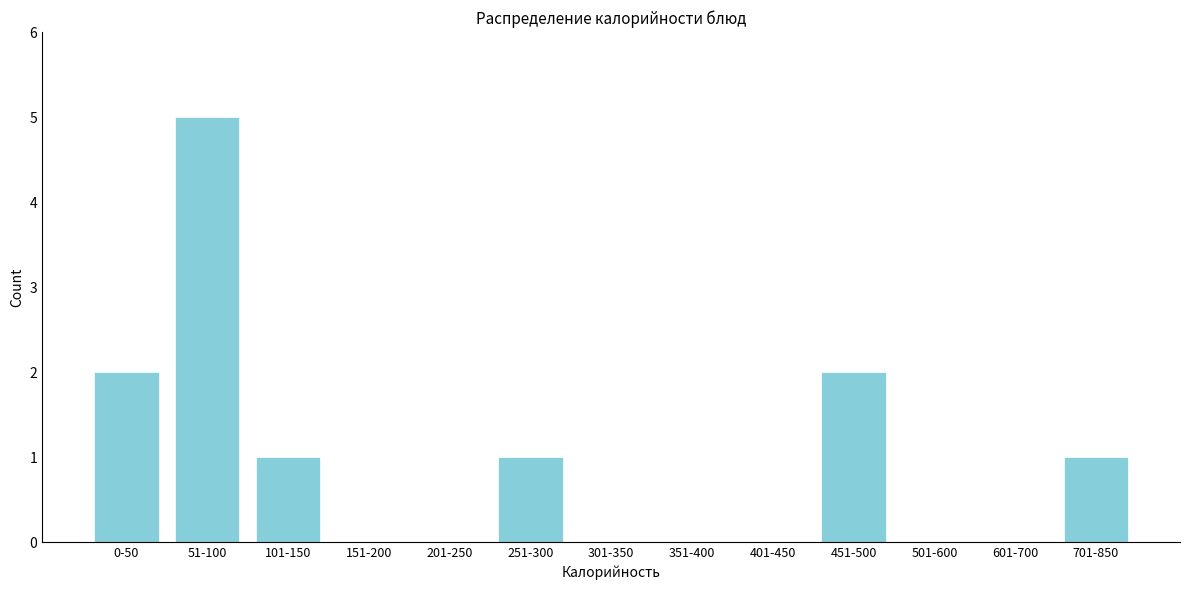

Reading left to right, transcribe all the data shown in this chart.

0-50=2	51-100=5	101-150=1	151-200=0	201-250=0	251-300=1	301-350=0	351-400=0	401-450=0	451-500=2	501-600=0	601-700=0	701-850=1